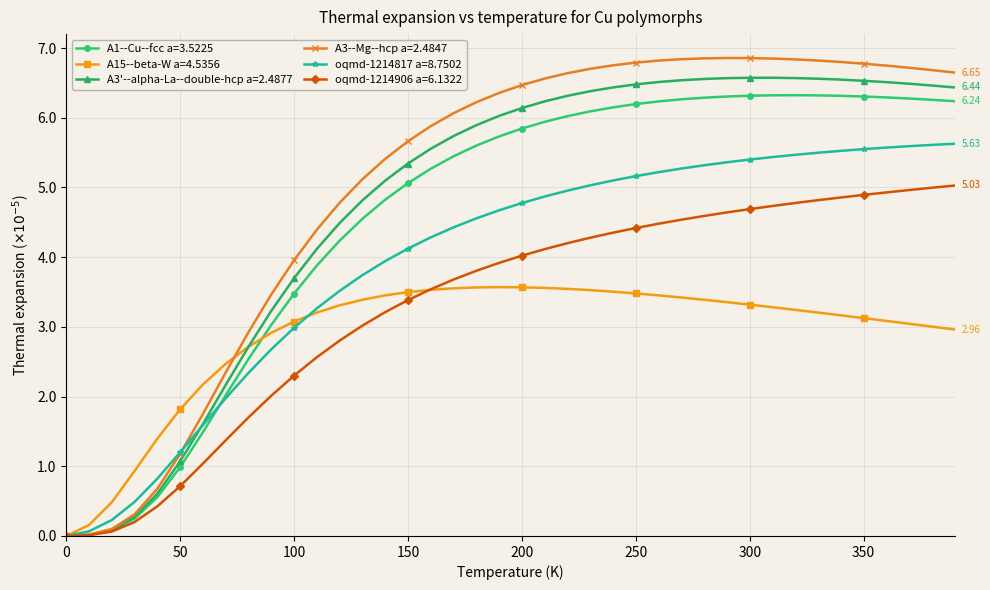

What is the difference between the second highest and second lowest values in the A15--beta-W a=4.5356 series?

3.4